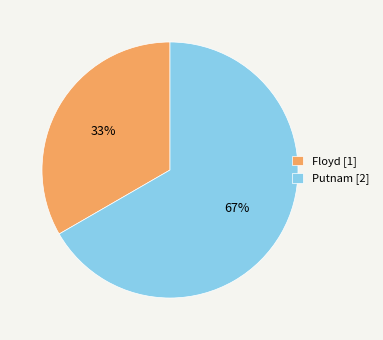

To the nearest percent, what is the combined percentage of Putnam [2] and Floyd [1]?

100%